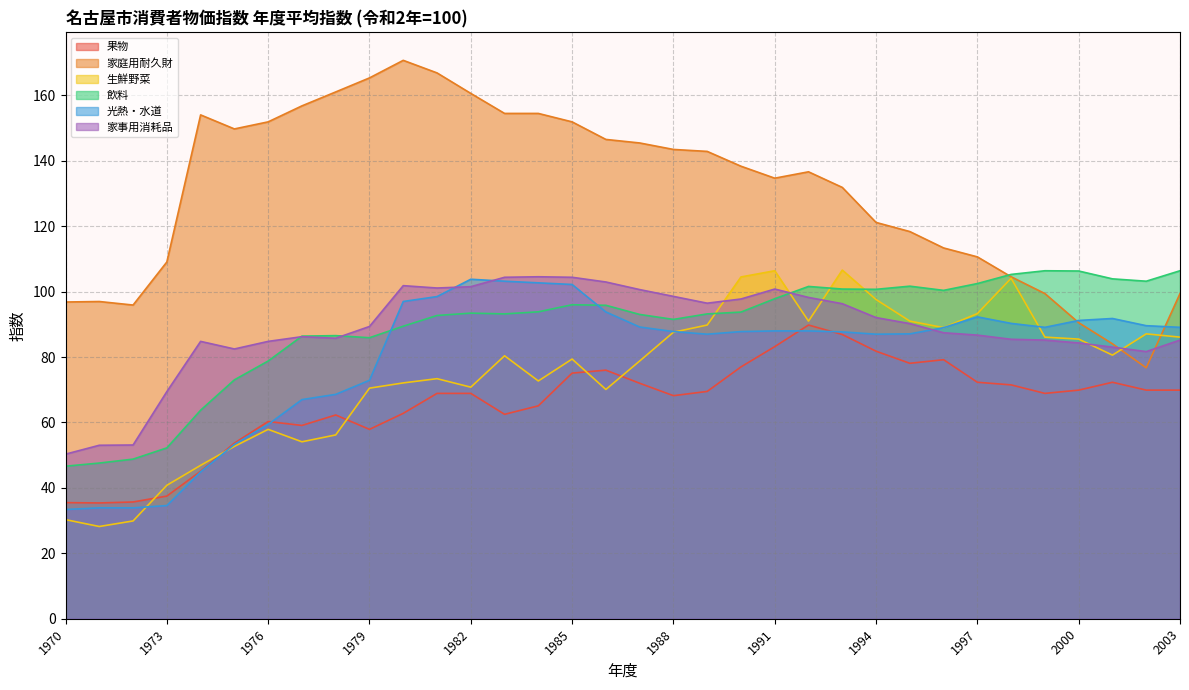

At which label does 家庭用耐久財 reach its peak?

1980